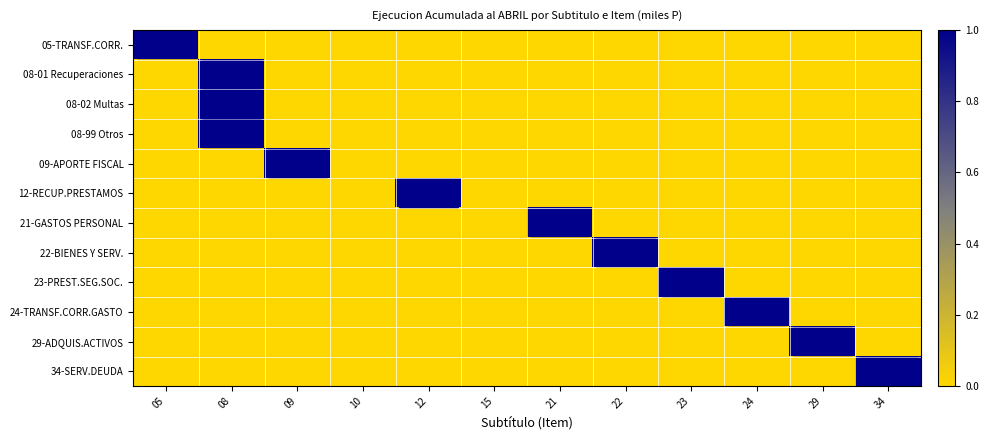

What is the total value across all series at 24?

1